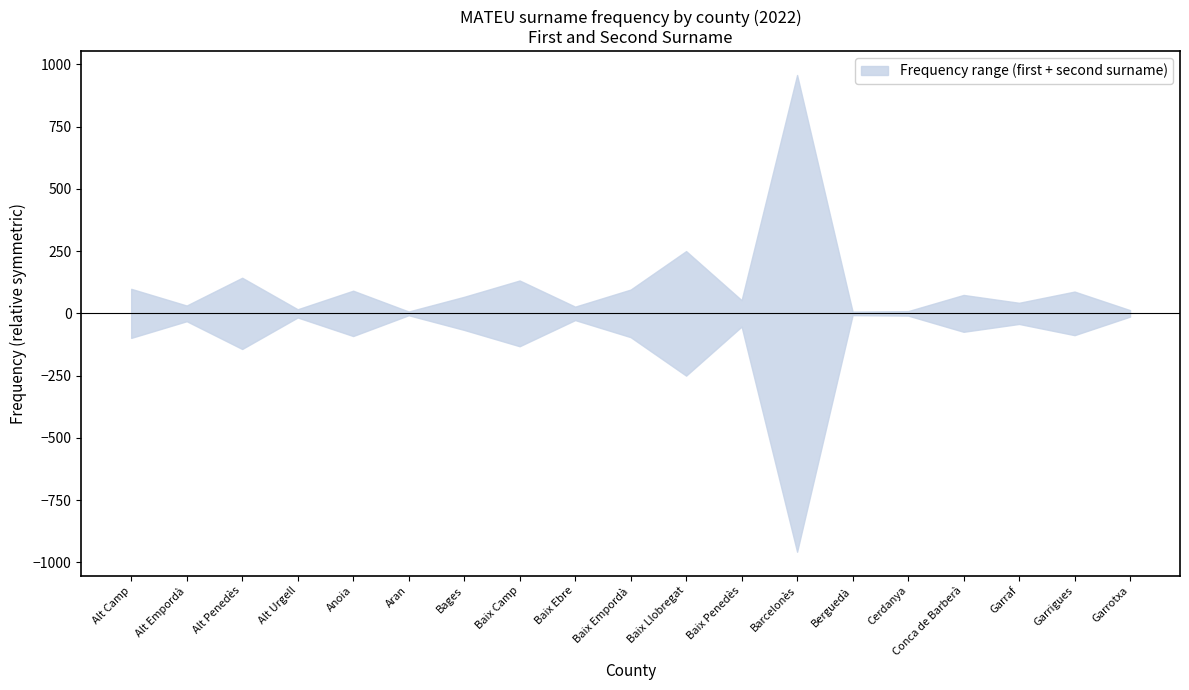

What is the average value of the As second surname Frequency series?

113